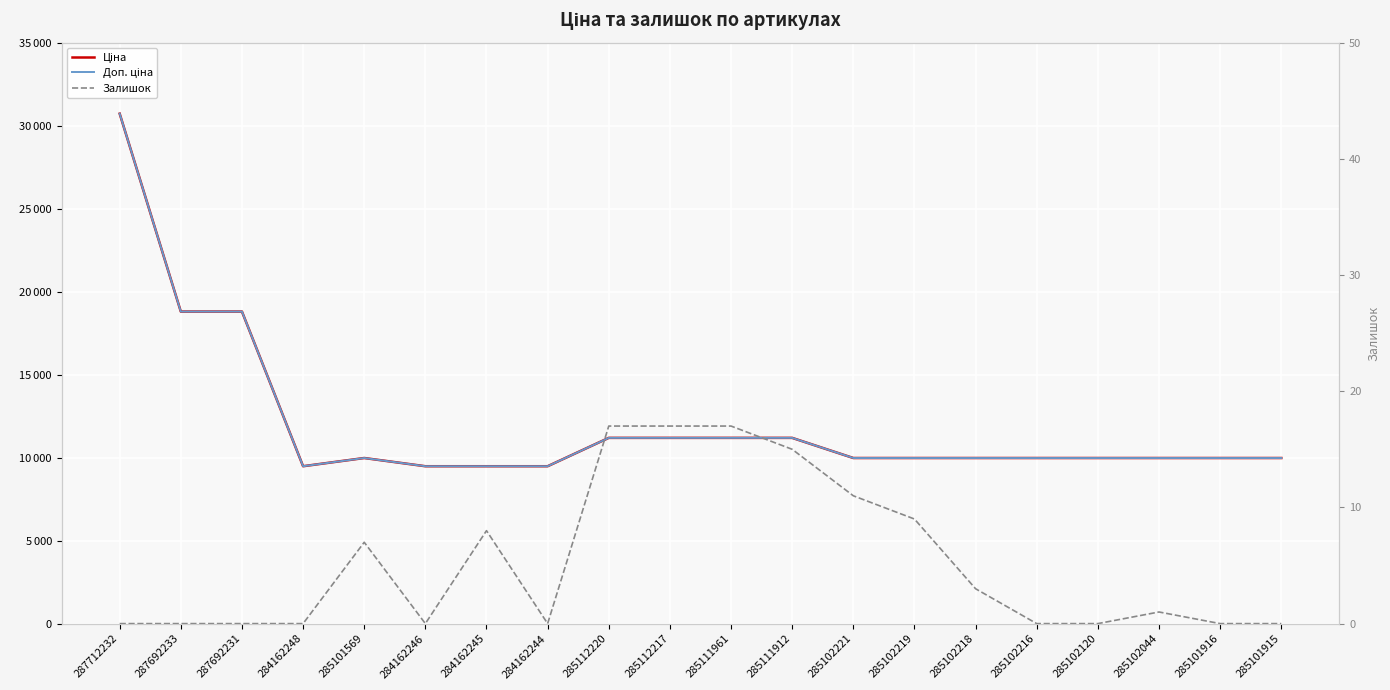

Where does the Залишок series first go above 1?

285101569